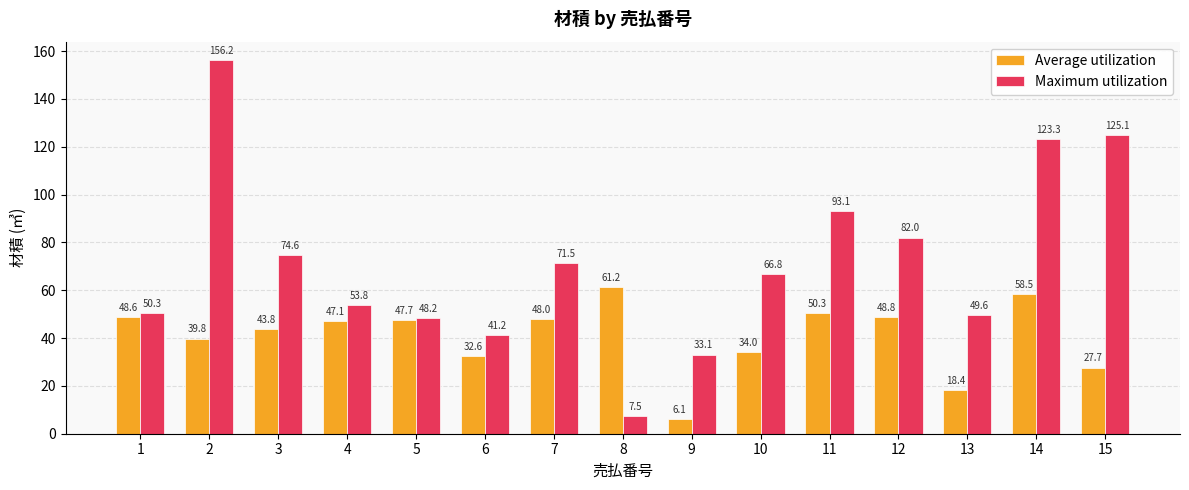

What is the sum of all Maximum utilization values?

1076.2